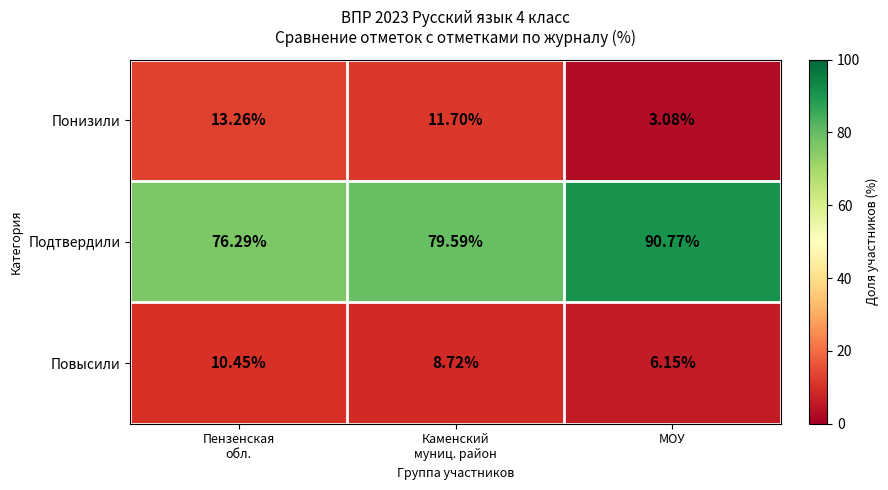

Which series has the widest spread of values?

Подтвердили